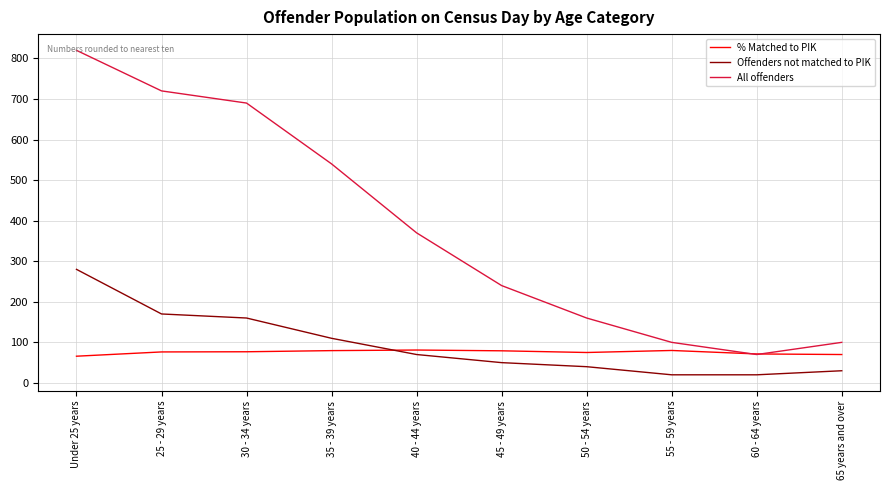

What is the minimum value for Offenders not matched to PIK?

20.0